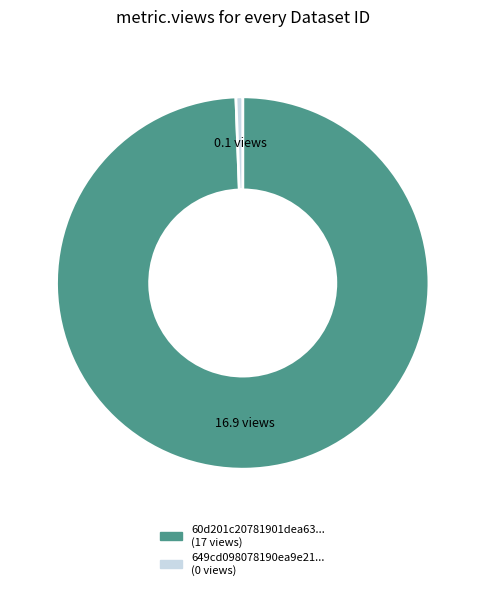

Does any single category account for the majority?

Yes